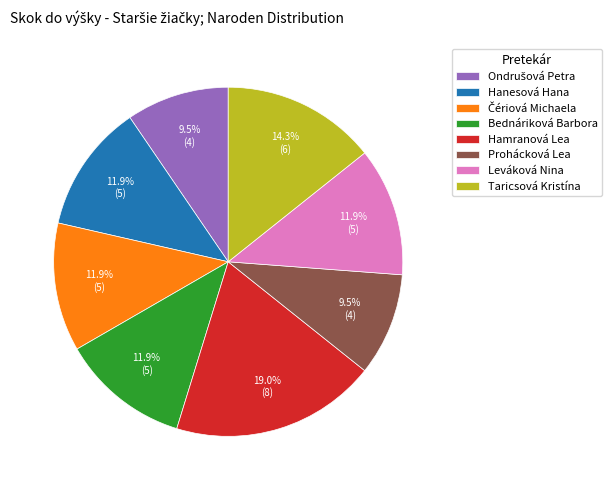

Which category has the biggest portion of the pie?

Hamranová Lea